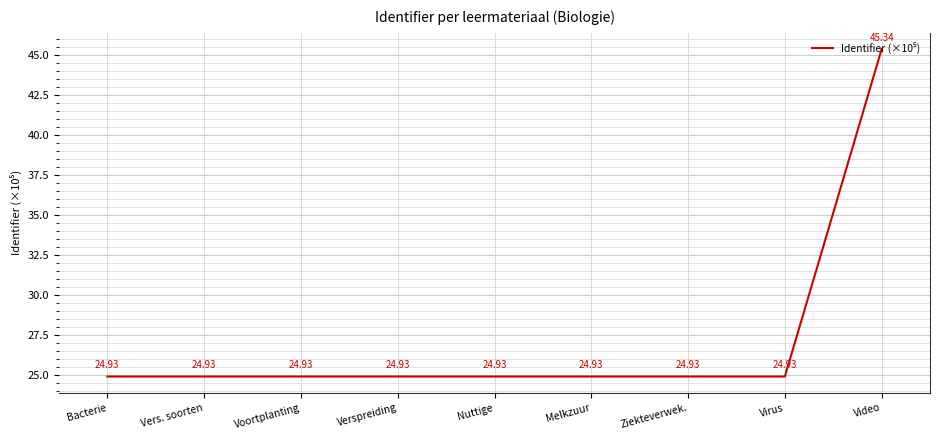

What is the average value?

27.2